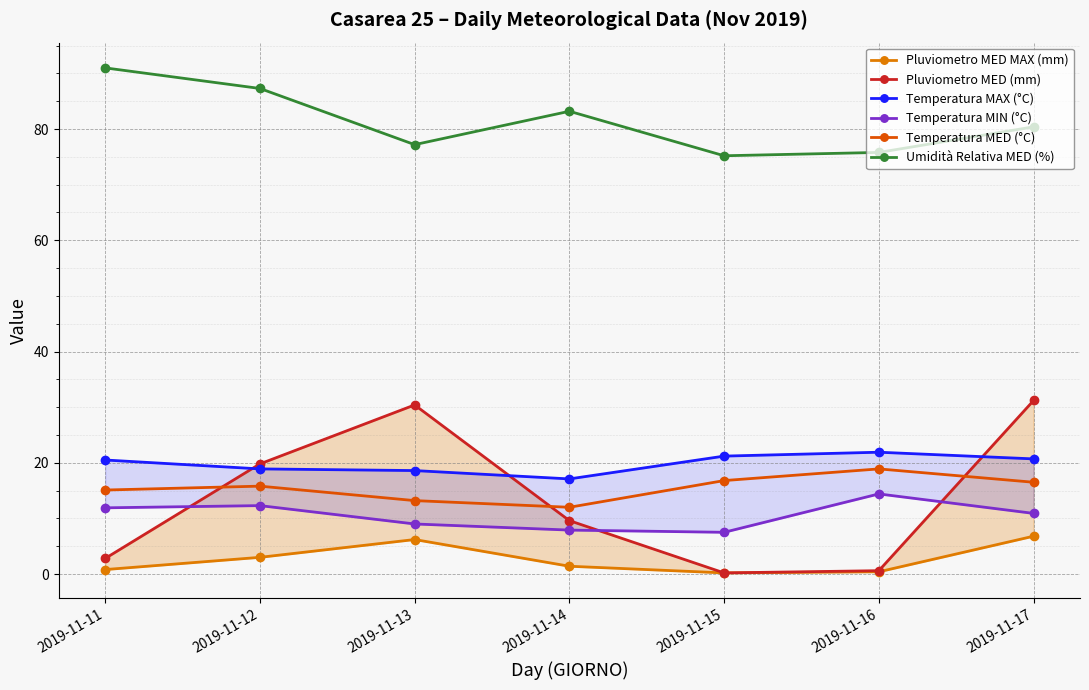

What is the minimum value shown in the chart?

0.2